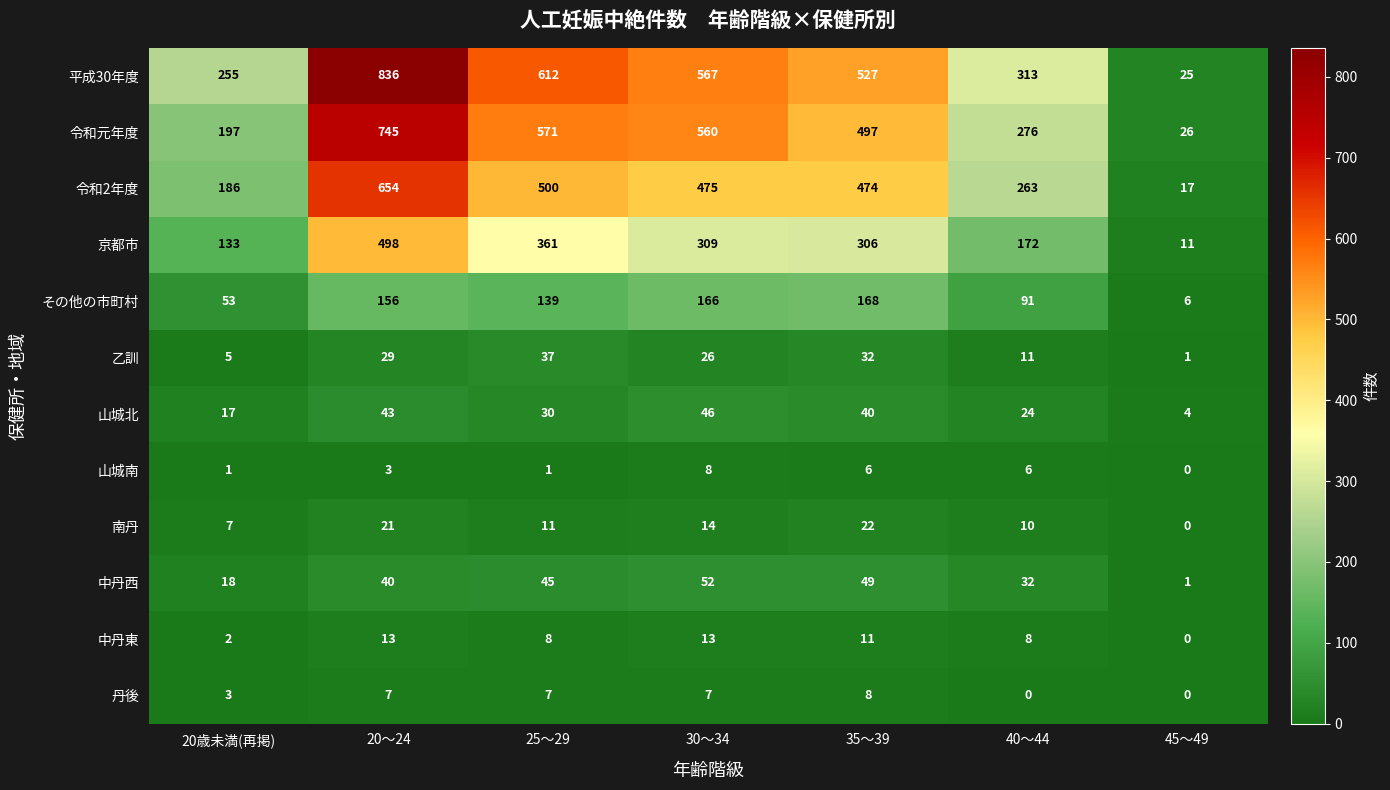

The value of 令和2年度 at 40～44 is 127. True or false?

False